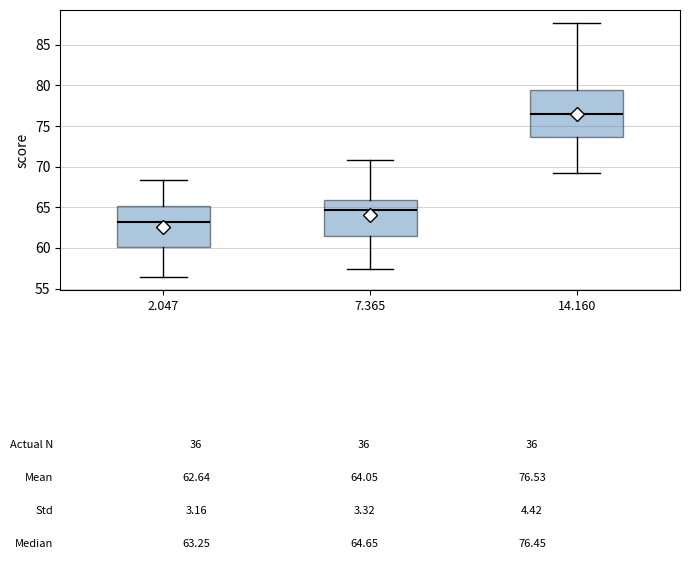

Comparing the boxes themselves (not the whiskers), which one is the tallest?

14.160